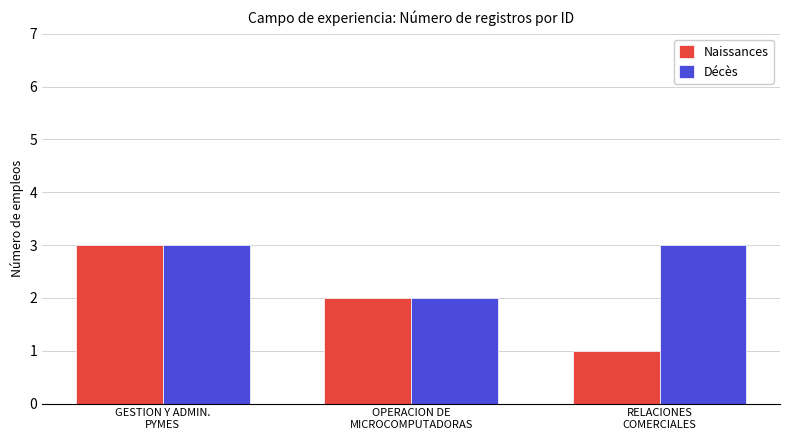

Which series has the largest total across all categories?

Décès